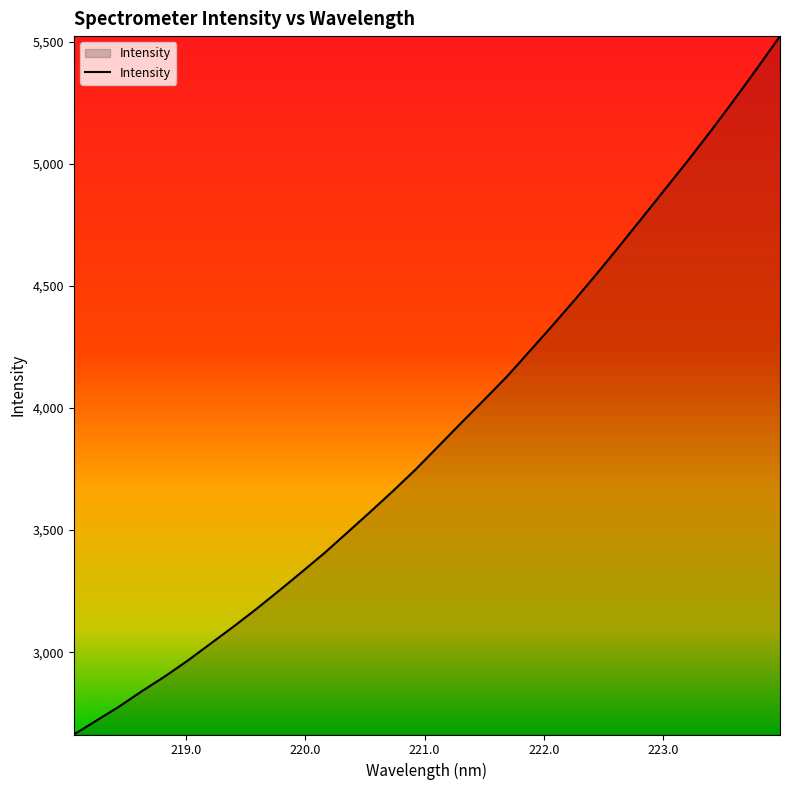

What is the greatest value displayed?

5522.6